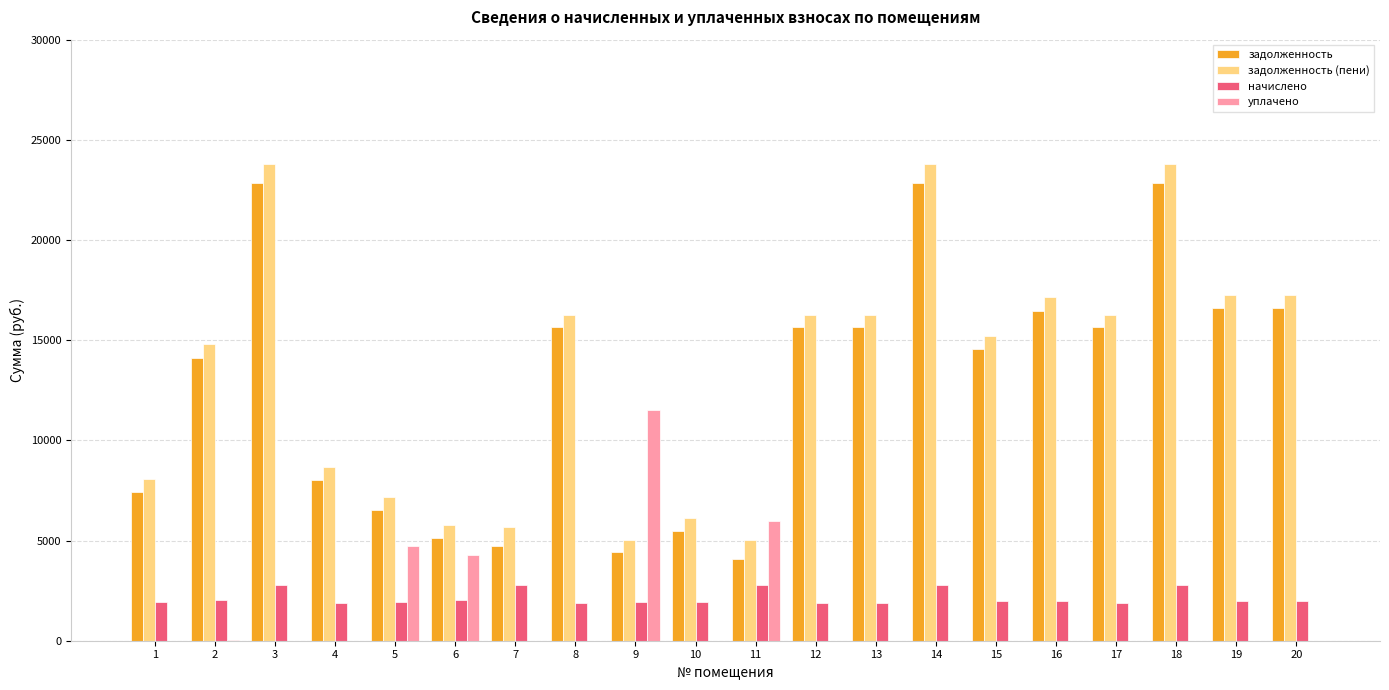

True or false: задолженность (пени) has a value of 8647.5 at 4.

True